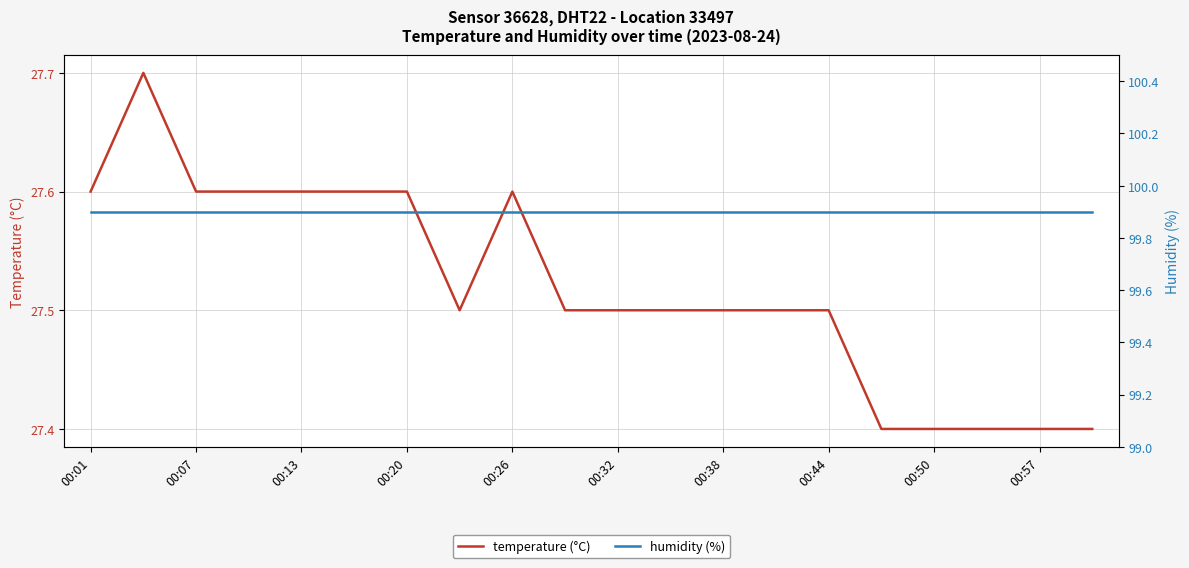

Is it true that temperature (°C) equals 12.1 at 00:07?

False